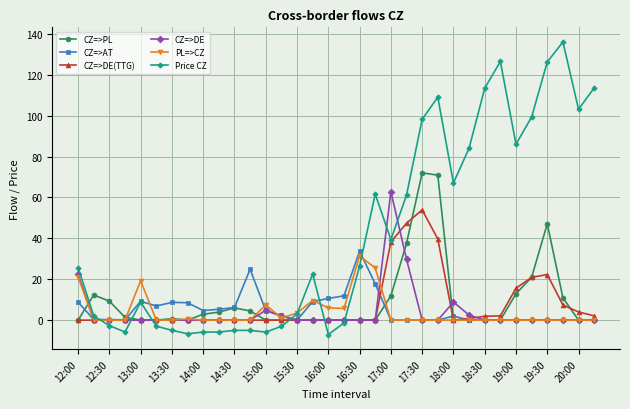

Which series has the largest range (max minus min)?

Price CZ